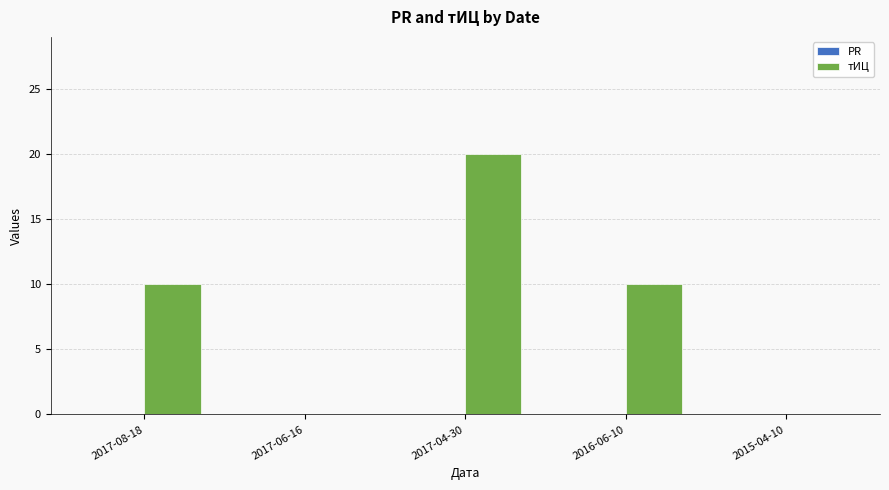

Which has a higher value, 2015-04-10 or 2017-04-30?

2017-04-30